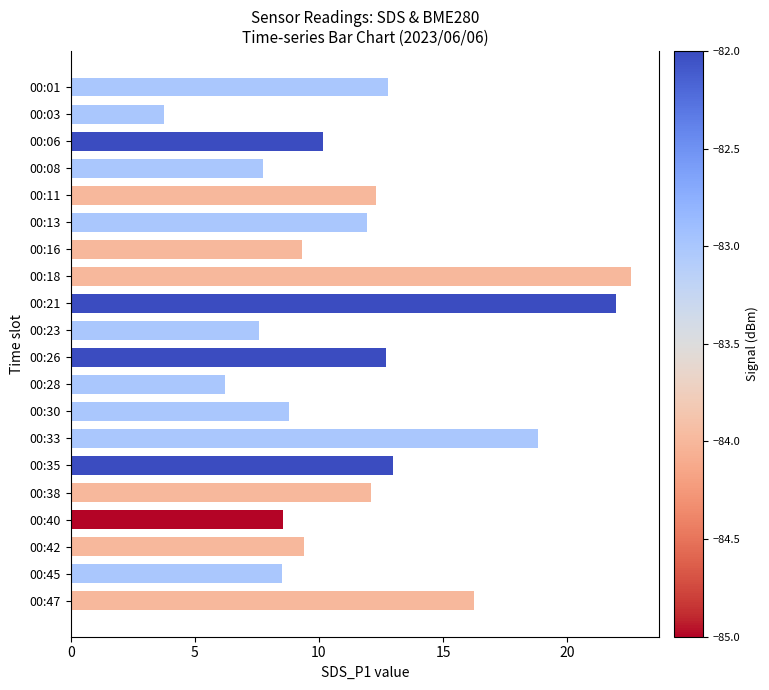

What is the average value?

11.7